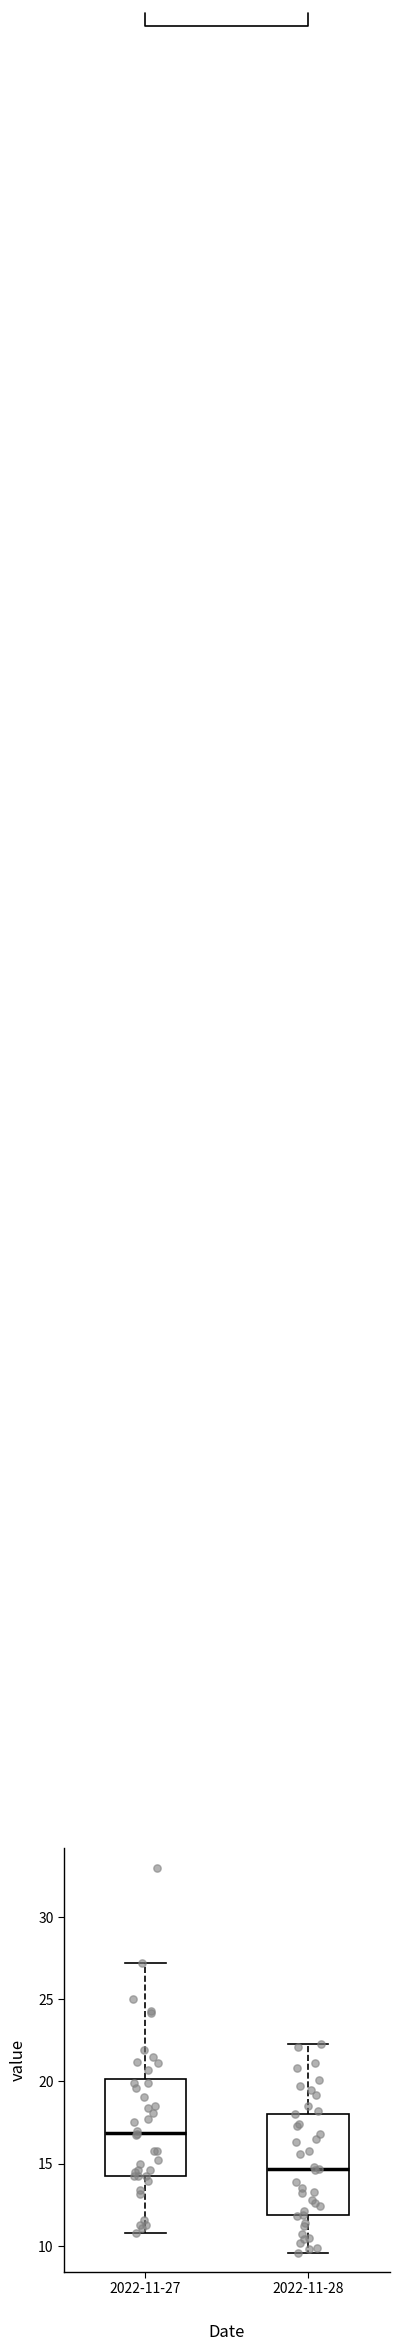

Reading left to right, read every box against the y-axis: the position of its median line, the range the box covers, and the ends of its whiskers. The values are not printed on the chart, so give them approximately, as read against the axis.

2022-11-27: median 17.0, box 14.5 to 20.0, whiskers 11.0 to 27.0
2022-11-28: median 14.5, box 12.0 to 18.0, whiskers 9.5 to 22.5